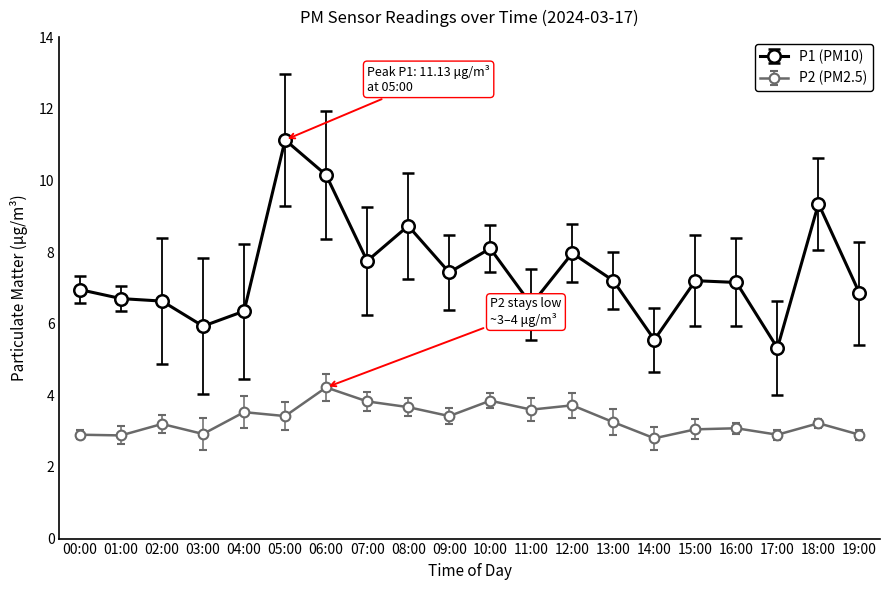

At 07:00, list the series in order from smallest to largest.

P2 (PM2.5), P1 (PM10)